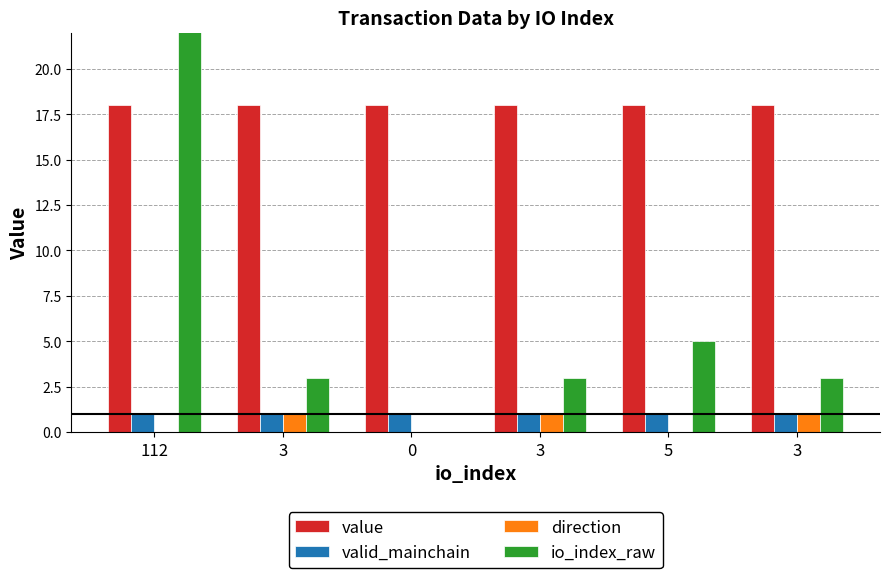

What is the sum of the valid_mainchain values at 5 and 112?

2.0